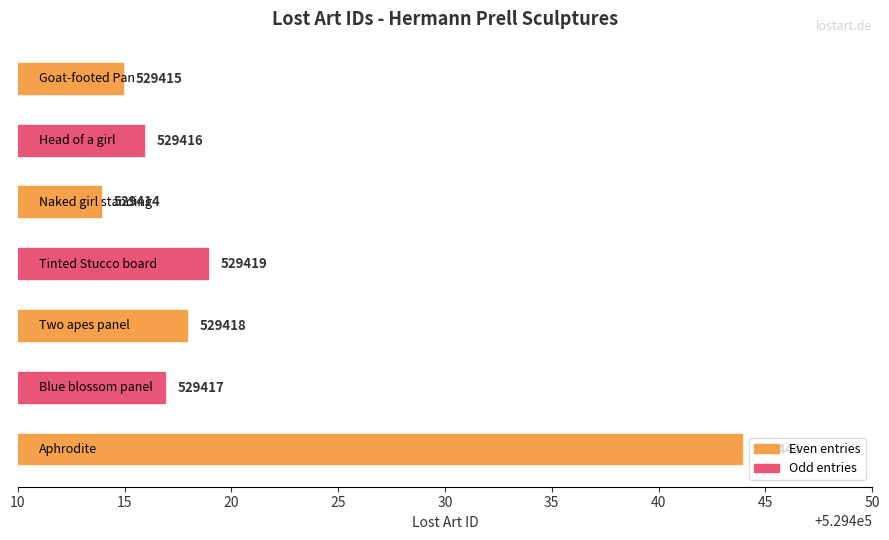

What is the smallest value displayed?

529414